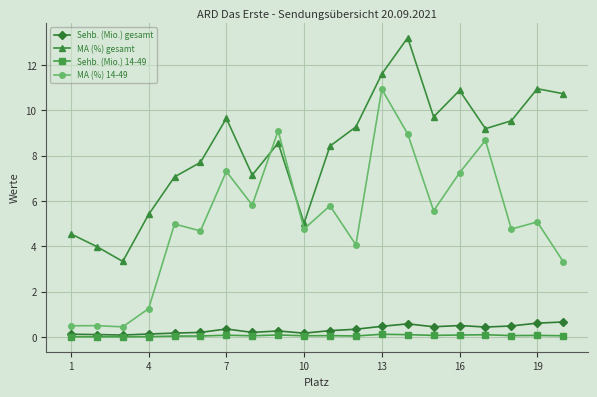

What is the value of the MA (%) gesamt point at the 12th from the left?

9.3